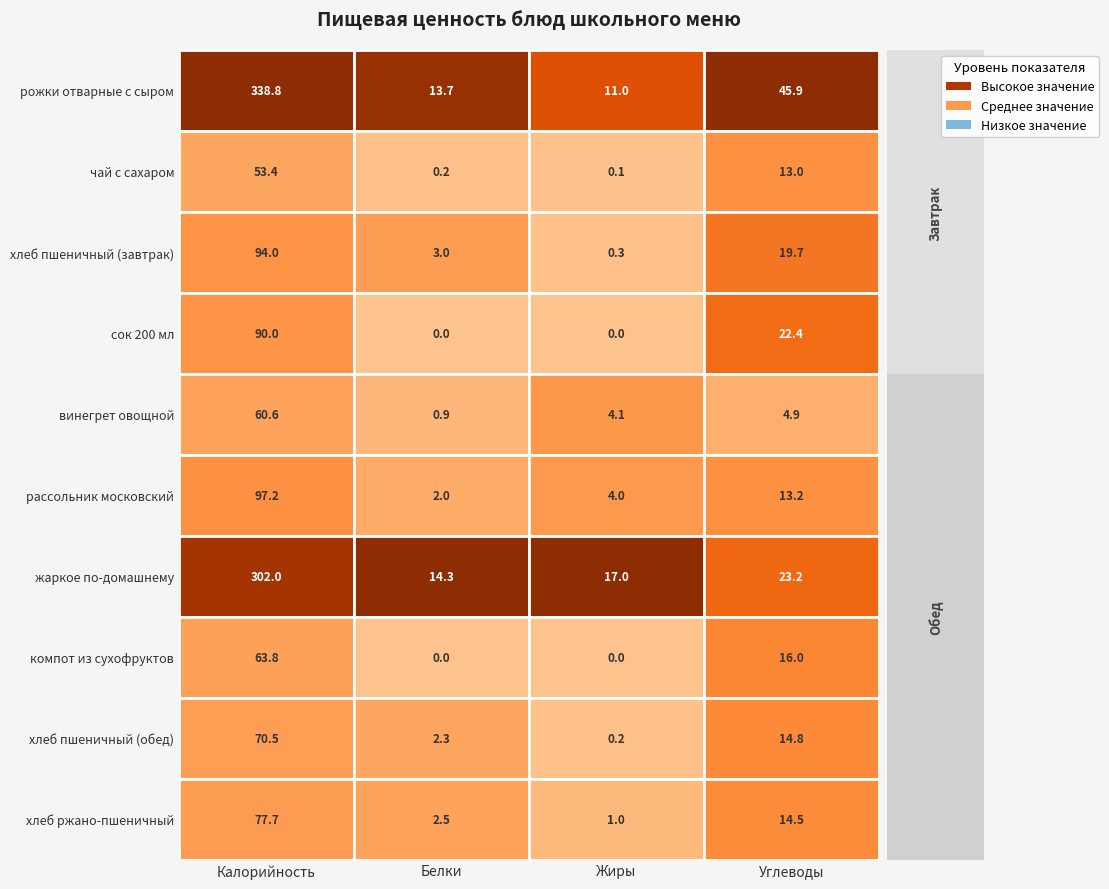

Where is хлеб пшеничный (завтрак) nearest to the value 47?

Углеводы